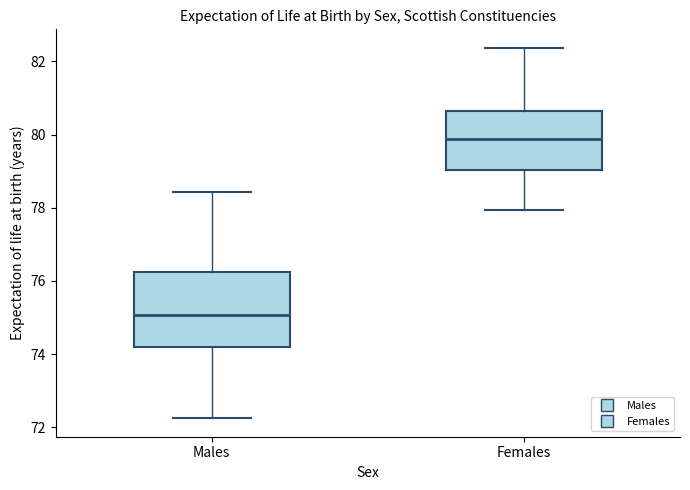

Where is the lower edge of the box for Females on the y-axis? The values are not printed on the chart, so give them approximately, as read against the axis.

79.0